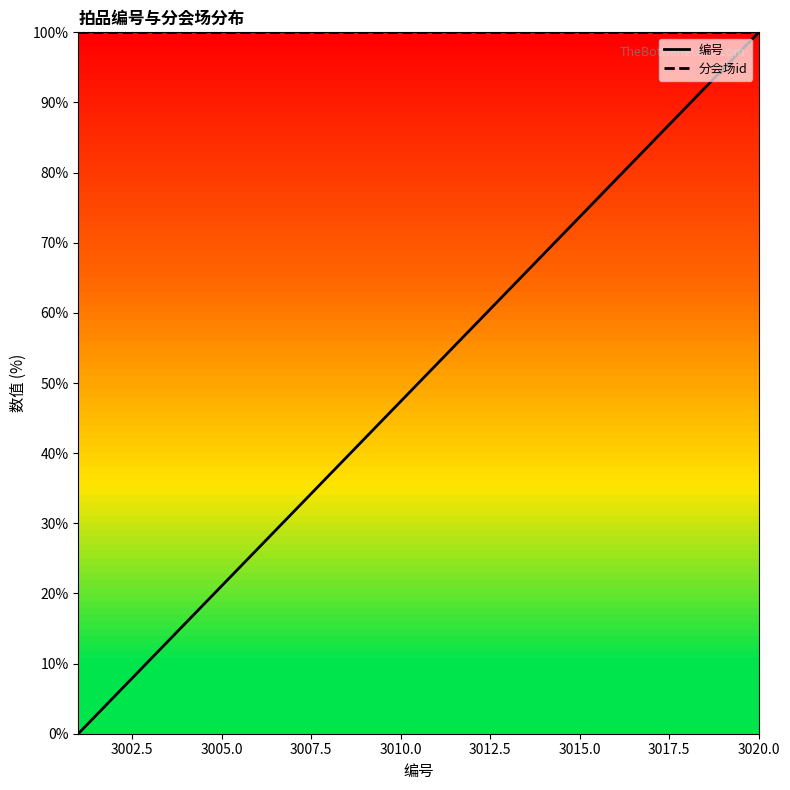

What is the difference between the highest and lowest values at 3010.0?

52.6